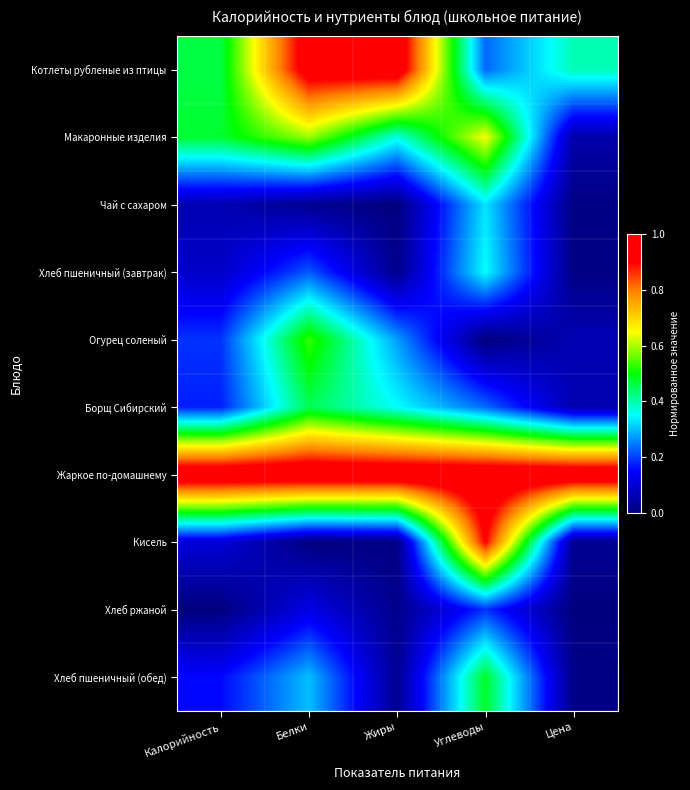

Reading left to right, extract all data points from this chart.

Котлеты рубленые из птицы: Калорийность=0.5	Белки=1.0	Жиры=1.0	Углеводы=0.2	Цена=0.4
Макаронные изделия: Калорийность=0.5	Белки=0.6	Жиры=0.4	Углеводы=0.6	Цена=0.1
Чай с сахаром: Калорийность=0.1	Белки=0.0	Жиры=0.0	Углеводы=0.3	Цена=0.0
Хлеб пшеничный (завтрак): Калорийность=0.1	Белки=0.2	Жиры=0.0	Углеводы=0.4	Цена=0.0
Огурец соленый: Калорийность=0.2	Белки=0.5	Жиры=0.3	Углеводы=0.0	Цена=0.1
Борщ Сибирский: Калорийность=0.2	Белки=0.5	Жиры=0.4	Углеводы=0.2	Цена=0.1
Жаркое по-домашнему: Калорийность=1.0	Белки=1.0	Жиры=1.0	Углеводы=1.0	Цена=1.0
Кисель: Калорийность=0.1	Белки=0.0	Жиры=0.0	Углеводы=0.9	Цена=0.0
Хлеб ржаной: Калорийность=0.0	Белки=0.1	Жиры=0.0	Углеводы=0.2	Цена=0.0
Хлеб пшеничный (обед): Калорийность=0.2	Белки=0.3	Жиры=0.0	Углеводы=0.5	Цена=0.0